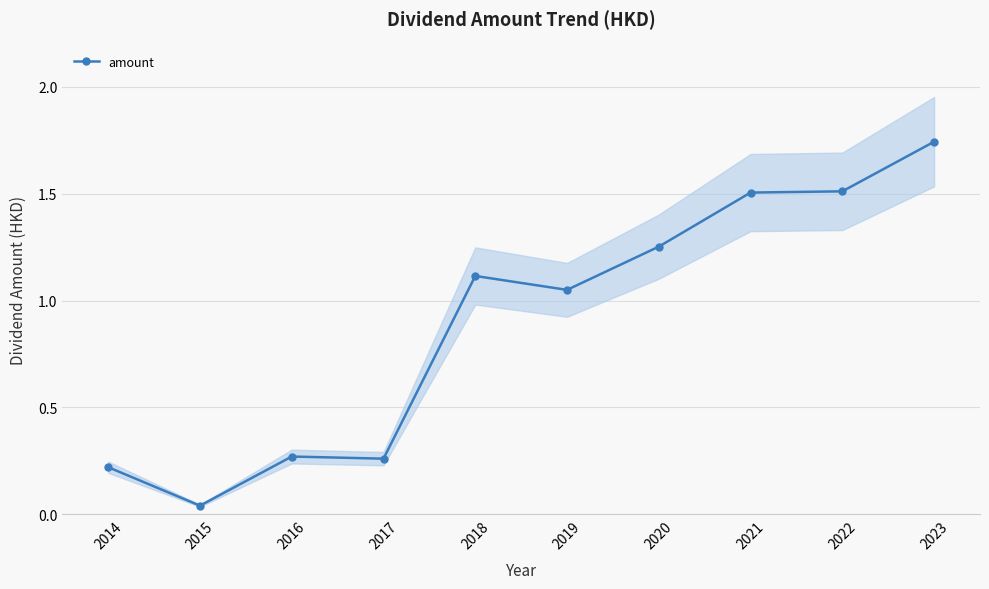

What is the greatest value displayed?

1.7